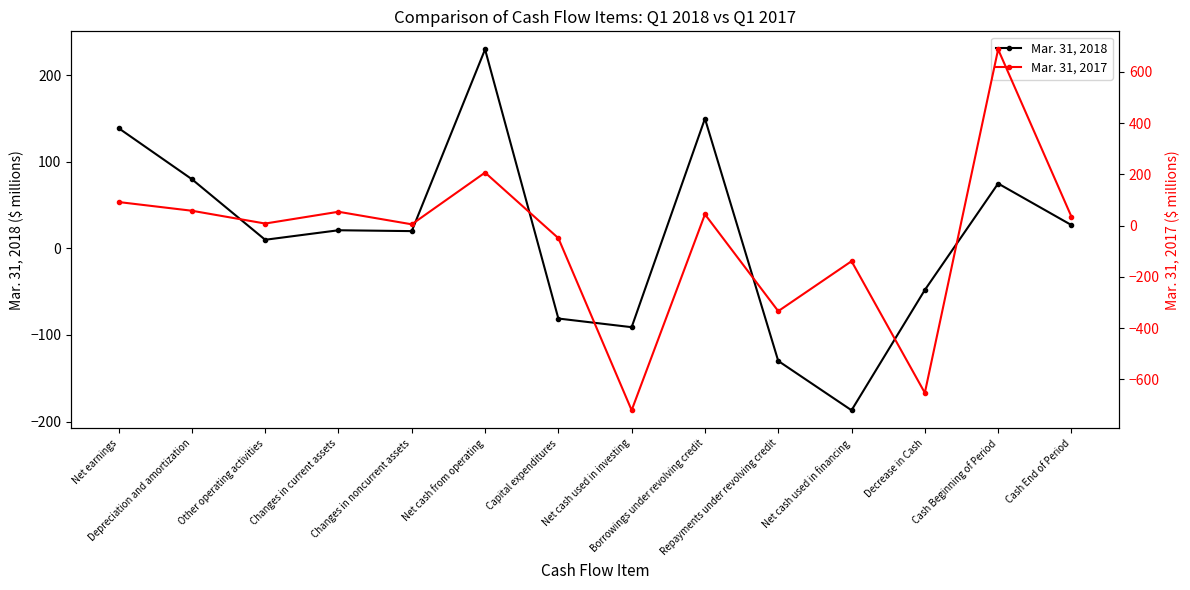

What is the value of the Mar. 31, 2018 point at the 1st from the left?

139